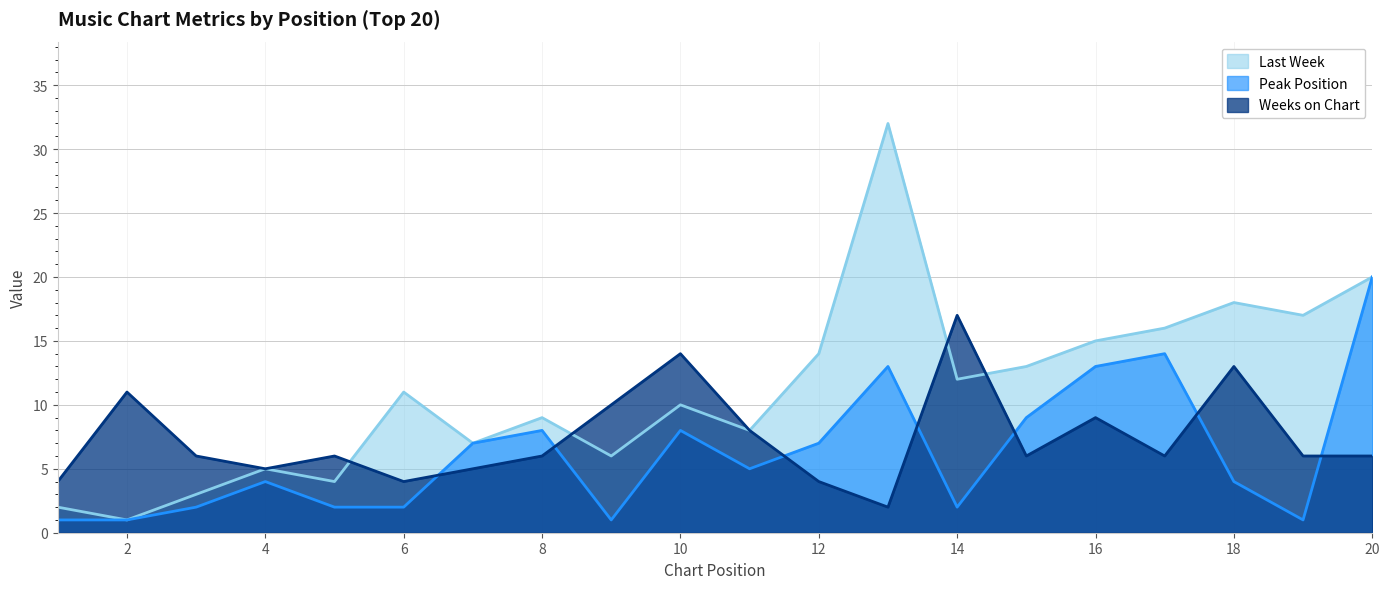

Reading left to right, list all the values displayed in this chart.

Last Week: 1=2	2=1	3=3	4=5	5=4	6=11	7=7	8=9	9=6	10=10	11=8	12=14	13=32	14=12	15=13	16=15	17=16	18=18	19=17	20=20
Peak Position: 1=1	2=1	3=2	4=4	5=2	6=2	7=7	8=8	9=1	10=8	11=5	12=7	13=13	14=2	15=9	16=13	17=14	18=4	19=1	20=20
Weeks on Chart: 1=4	2=11	3=6	4=5	5=6	6=4	7=5	8=6	9=10	10=14	11=8	12=4	13=2	14=17	15=6	16=9	17=6	18=13	19=6	20=6